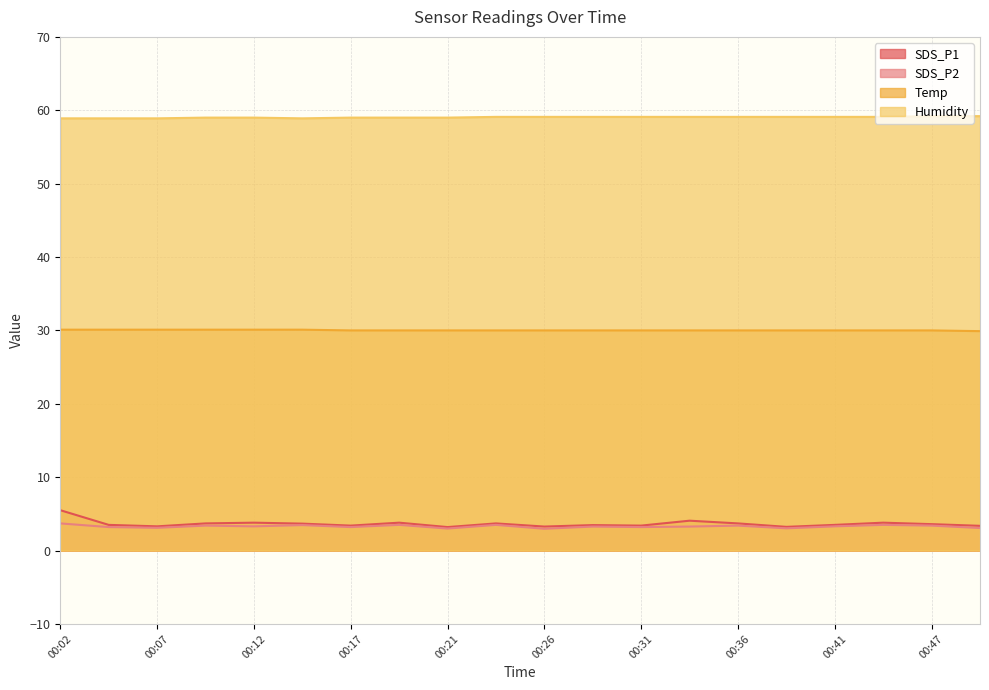

The value of SDS_P2 at 00:29 is 3.3. True or false?

True